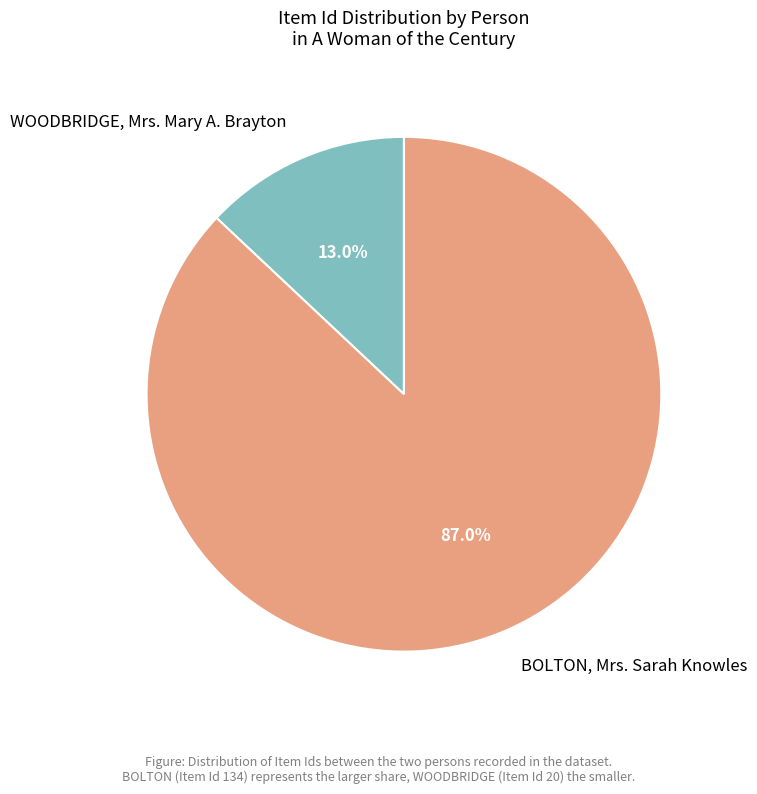

Which has a higher value, WOODBRIDGE, Mrs. Mary A. Brayton or BOLTON, Mrs. Sarah Knowles?

BOLTON, Mrs. Sarah Knowles